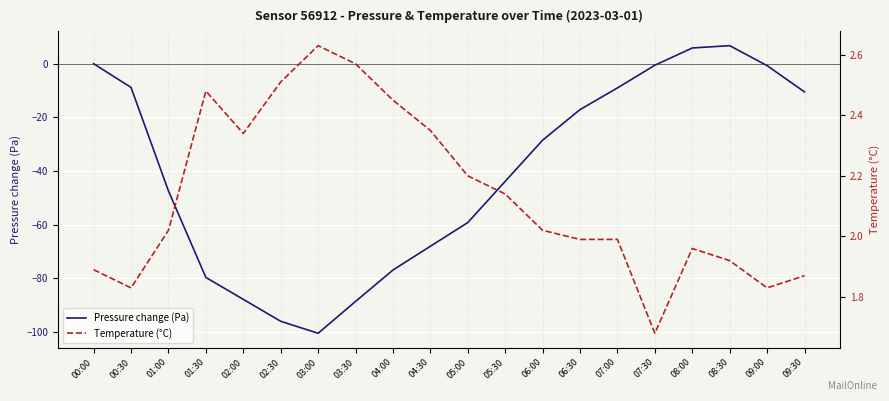

What is the label of the 2nd point from the right?

09:00